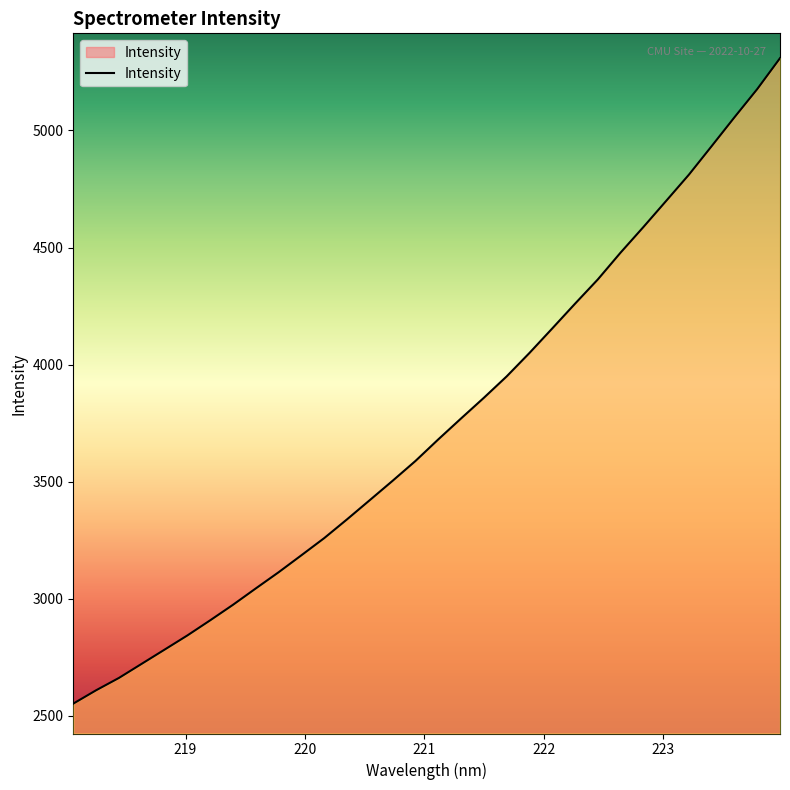

True or false: there are more than 2 points higher than both neighbors.

False